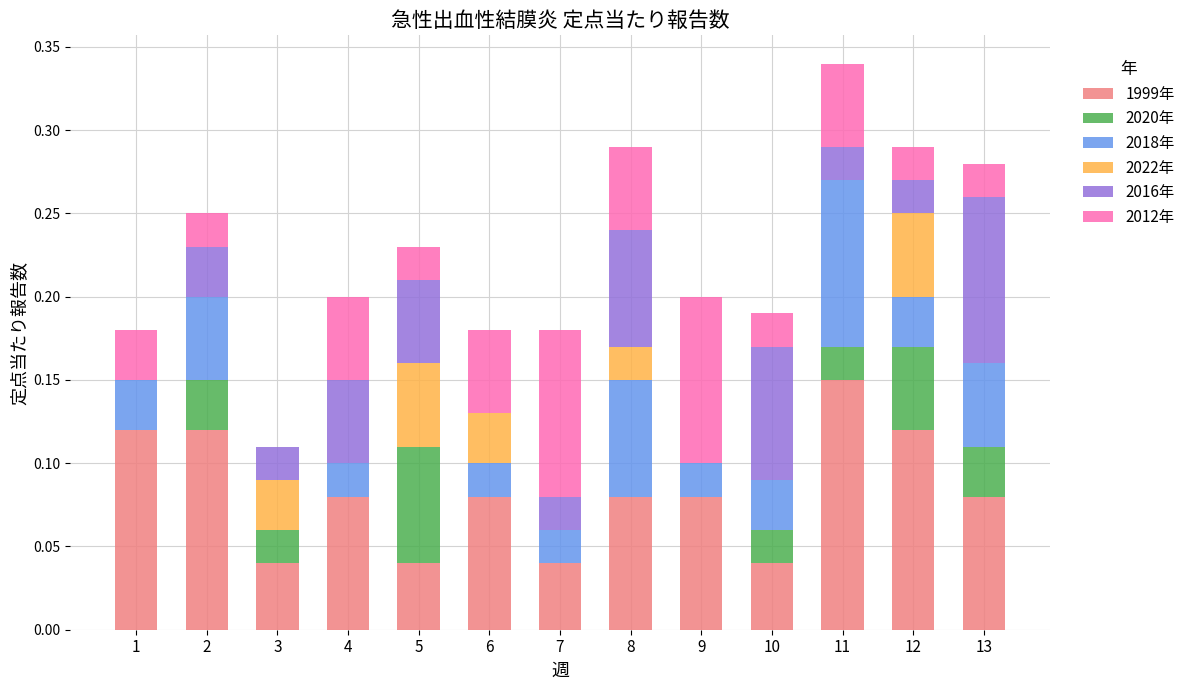

At which category is the sum across all series the highest?

11